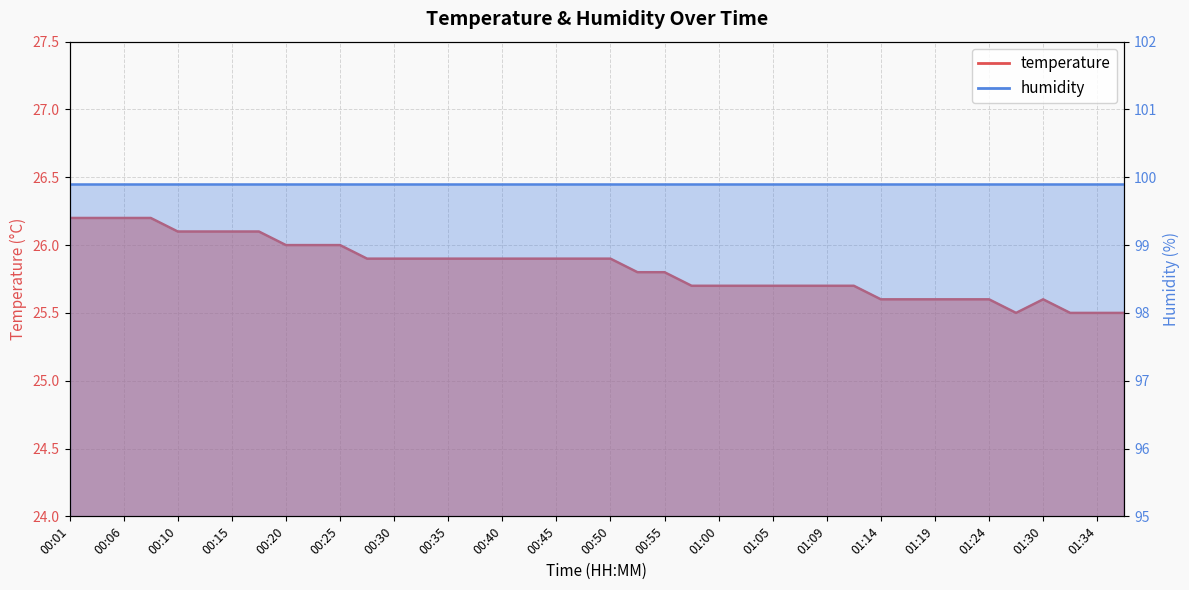

True or false: the data shows 25.6 at 01:24.

True